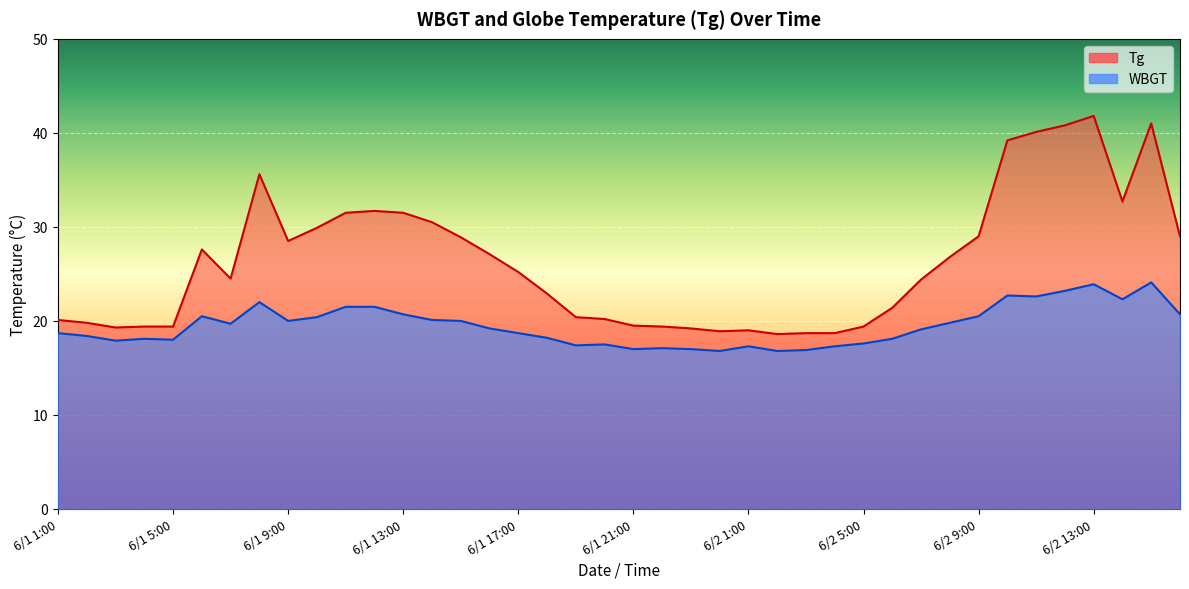

Reading left to right, extract all data points from this chart.

Tg: 6/1 1:00=20.1	6/1 2:00=19.8	6/1 3:00=19.3	6/1 4:00=19.4	6/1 5:00=19.4	6/1 6:00=27.6	6/1 7:00=24.5	6/1 8:00=35.6	6/1 9:00=28.5	6/1 10:00=29.9	6/1 11:00=31.5	6/1 12:00=31.7	6/1 13:00=31.5	6/1 14:00=30.5	6/1 15:00=28.9	6/1 16:00=27.1	6/1 17:00=25.2	6/1 18:00=22.9	6/1 19:00=20.4	6/1 20:00=20.2	6/1 21:00=19.5	6/1 22:00=19.4	6/1 23:00=19.2	6/1 24:00=18.9	6/2 1:00=19.0	6/2 2:00=18.6	6/2 3:00=18.7	6/2 4:00=18.7	6/2 5:00=19.4	6/2 6:00=21.4	6/2 7:00=24.4	6/2 8:00=26.8	6/2 9:00=29.0	6/2 10:00=39.2	6/2 11:00=40.1	6/2 12:00=40.8	6/2 13:00=41.8	6/2 14:00=32.7	6/2 15:00=41.0	6/2 16:00=29.0
WBGT: 6/1 1:00=18.7	6/1 2:00=18.4	6/1 3:00=17.9	6/1 4:00=18.1	6/1 5:00=18.0	6/1 6:00=20.5	6/1 7:00=19.7	6/1 8:00=22.0	6/1 9:00=20.0	6/1 10:00=20.4	6/1 11:00=21.5	6/1 12:00=21.5	6/1 13:00=20.7	6/1 14:00=20.1	6/1 15:00=20.0	6/1 16:00=19.2	6/1 17:00=18.7	6/1 18:00=18.2	6/1 19:00=17.4	6/1 20:00=17.5	6/1 21:00=17.0	6/1 22:00=17.1	6/1 23:00=17.0	6/1 24:00=16.8	6/2 1:00=17.3	6/2 2:00=16.8	6/2 3:00=16.9	6/2 4:00=17.3	6/2 5:00=17.6	6/2 6:00=18.1	6/2 7:00=19.1	6/2 8:00=19.8	6/2 9:00=20.5	6/2 10:00=22.7	6/2 11:00=22.6	6/2 12:00=23.2	6/2 13:00=23.9	6/2 14:00=22.3	6/2 15:00=24.1	6/2 16:00=20.7